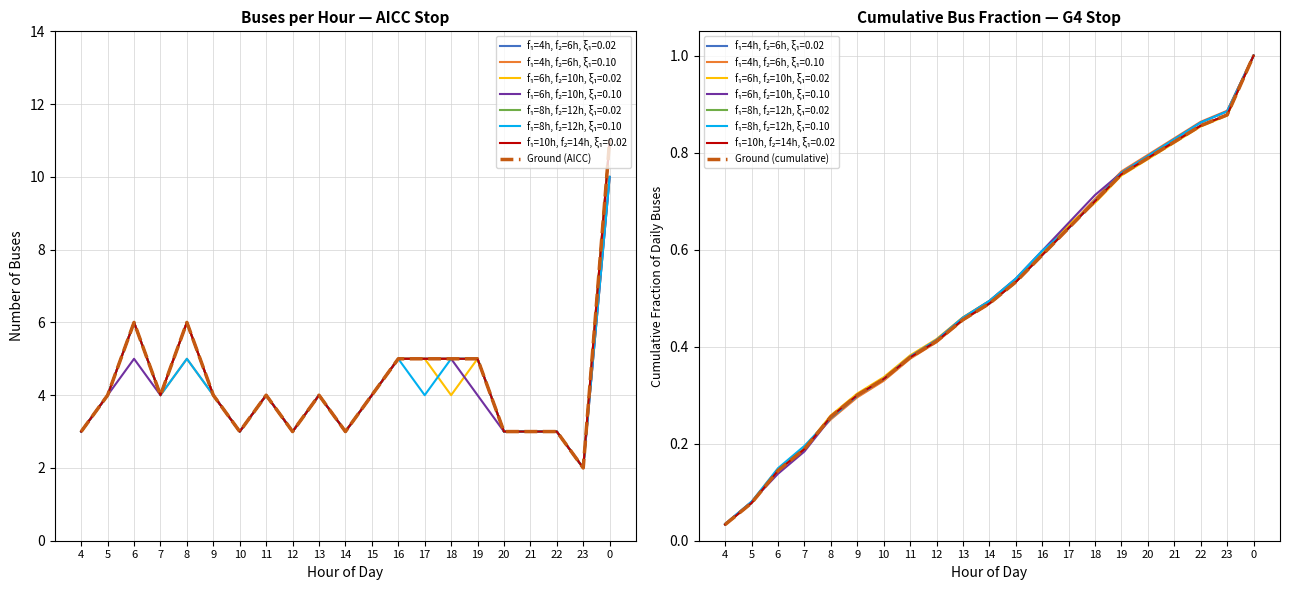

Where does the Ground (AICC) series first go above 4?

6